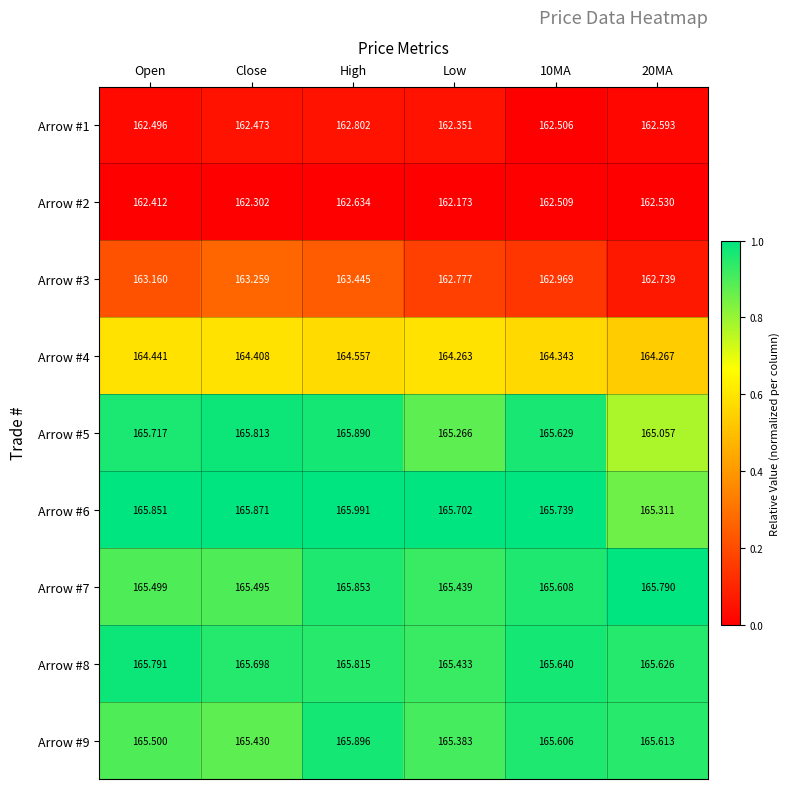

How many categories are shown in the chart?

6